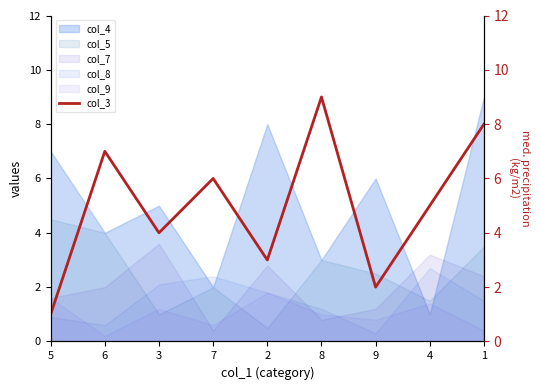

What is the change in value from 9 to 1?

+6